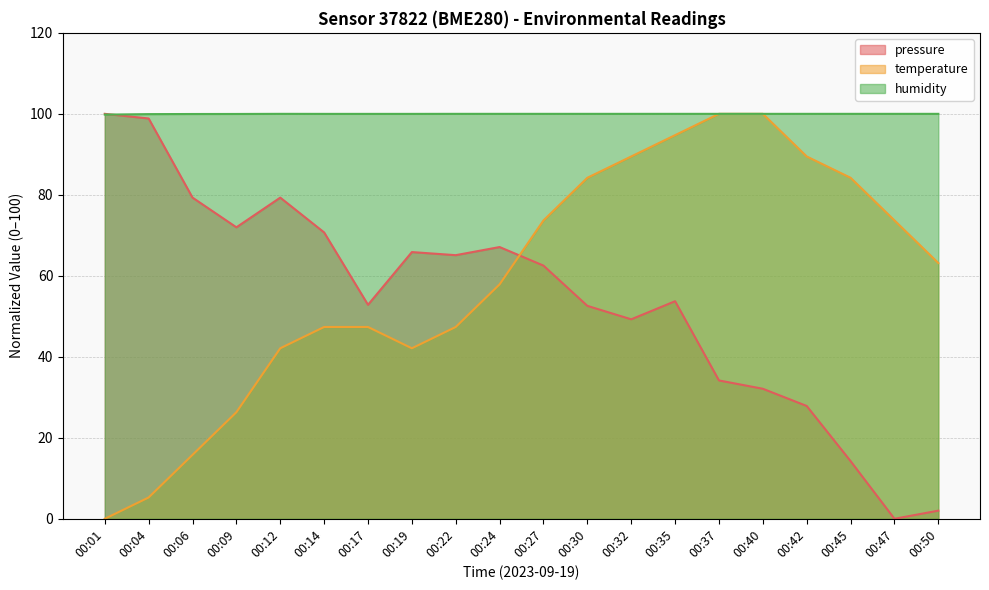

In pressure, how many points are higher than both neighbors (excluding endpoints)?

4